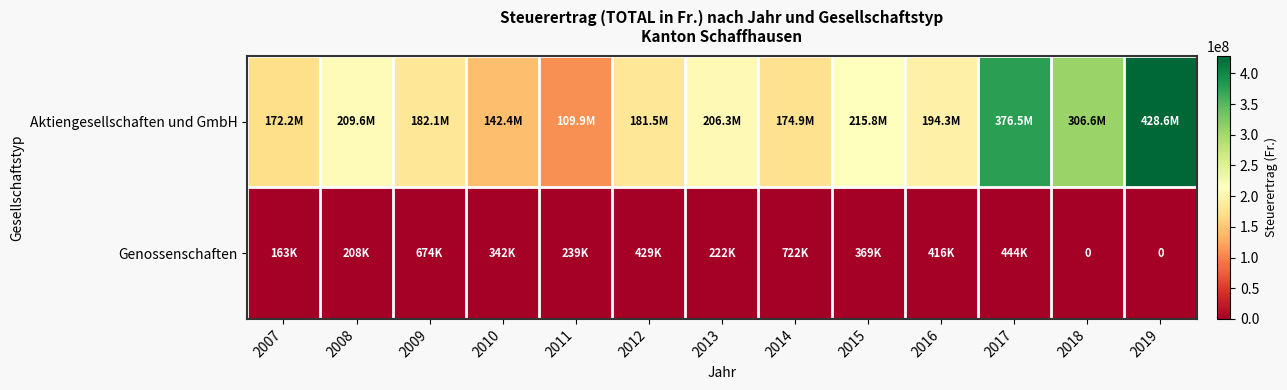

How many distinct data groups are displayed?

2